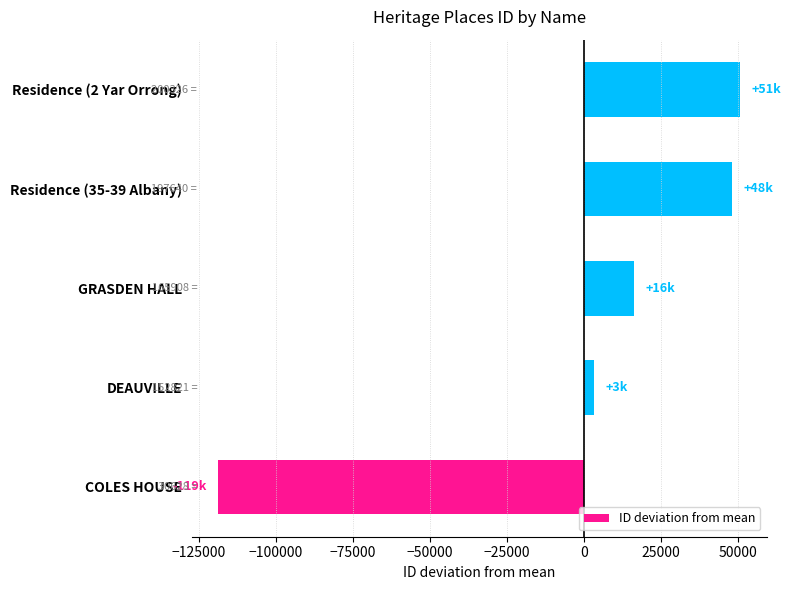

True or false: the data shows -118836.6 at COLES HOUSE.

True